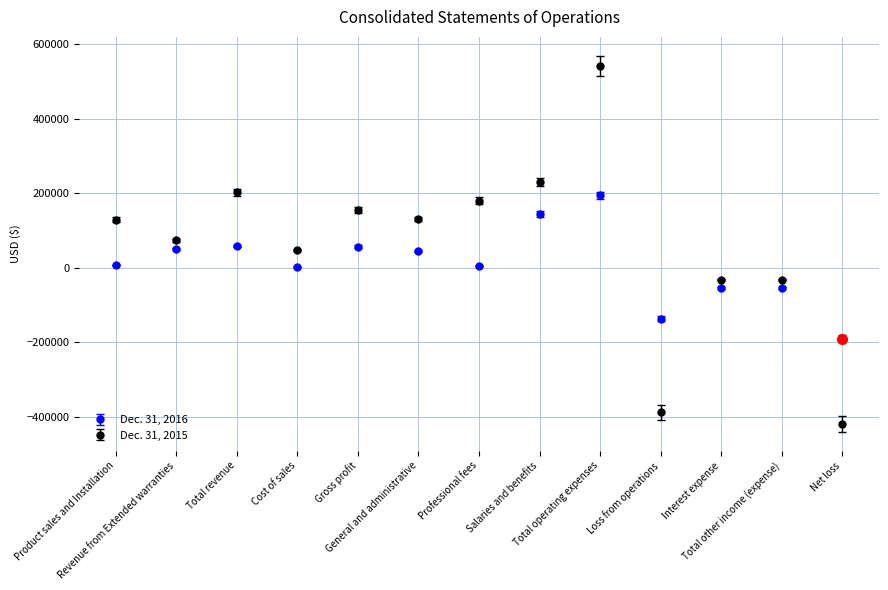

Which series has the widest spread of values?

Dec. 31, 2015